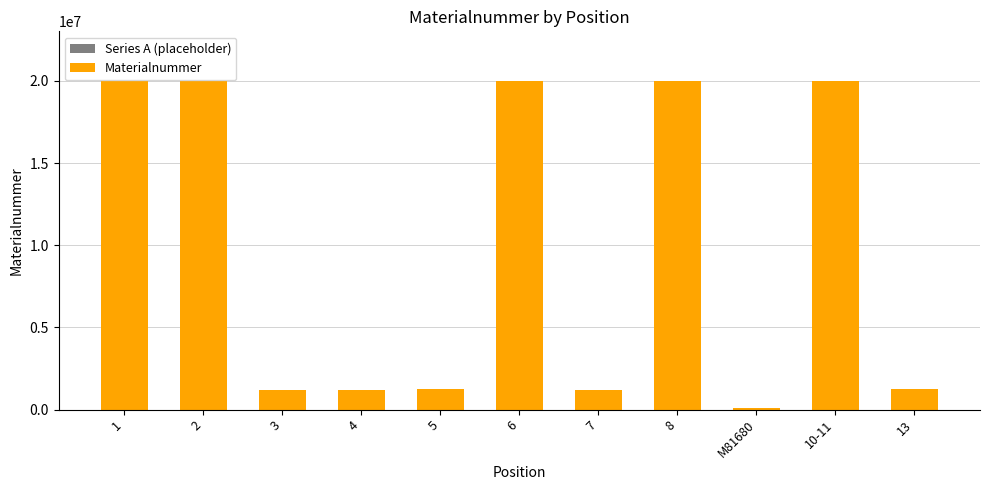

What is the difference between the maximum and minimum values?

19925562